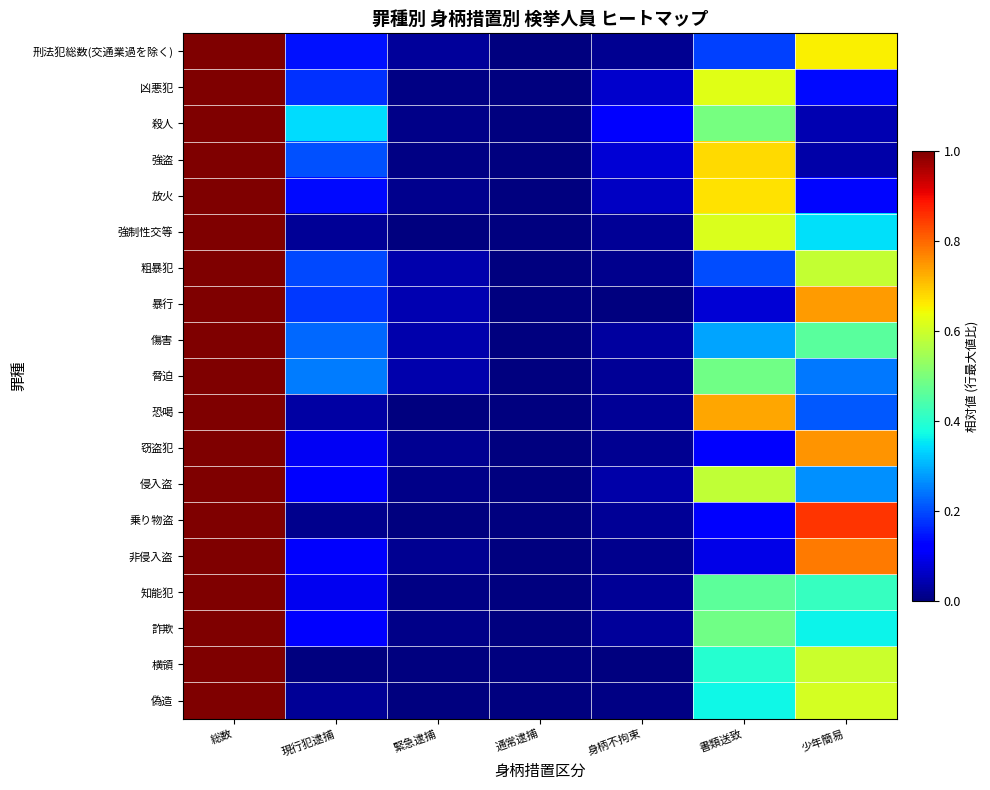

Which has a higher value, 書類送致 or 総数?

総数